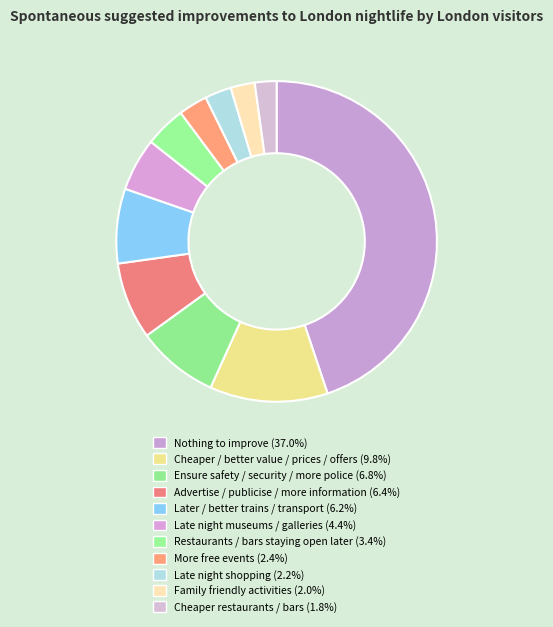

How many slices are in this pie chart?

11